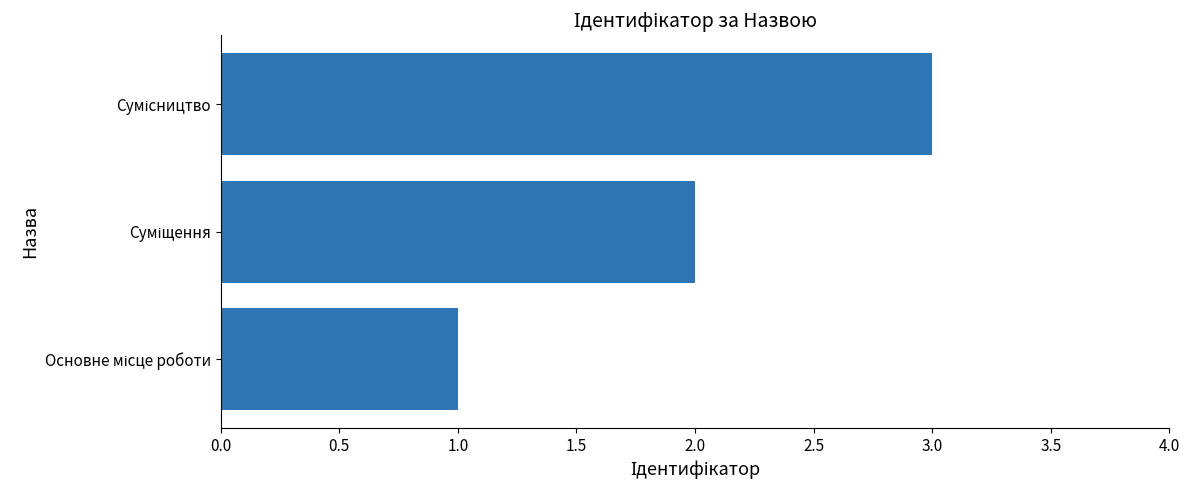

What is the sum of all values?

6